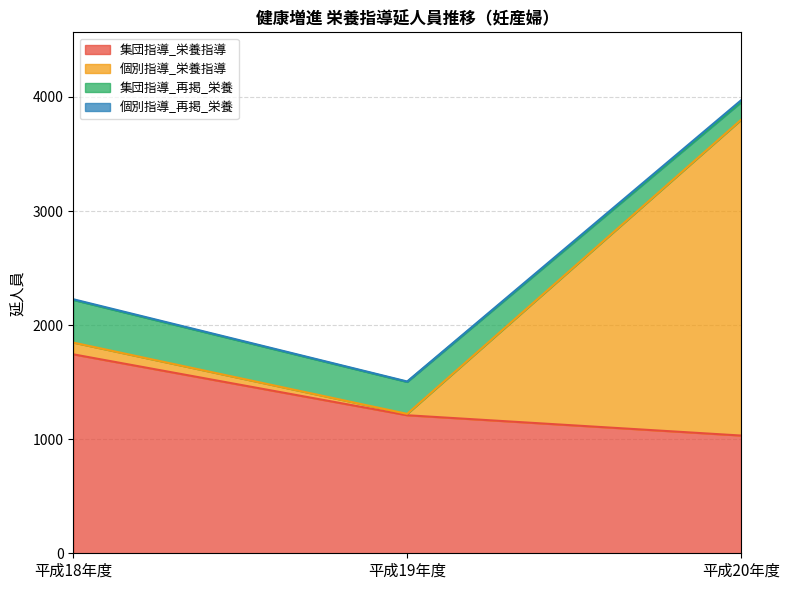

Which category has the lowest value in the 集団指導_栄養指導 series?

平成20年度